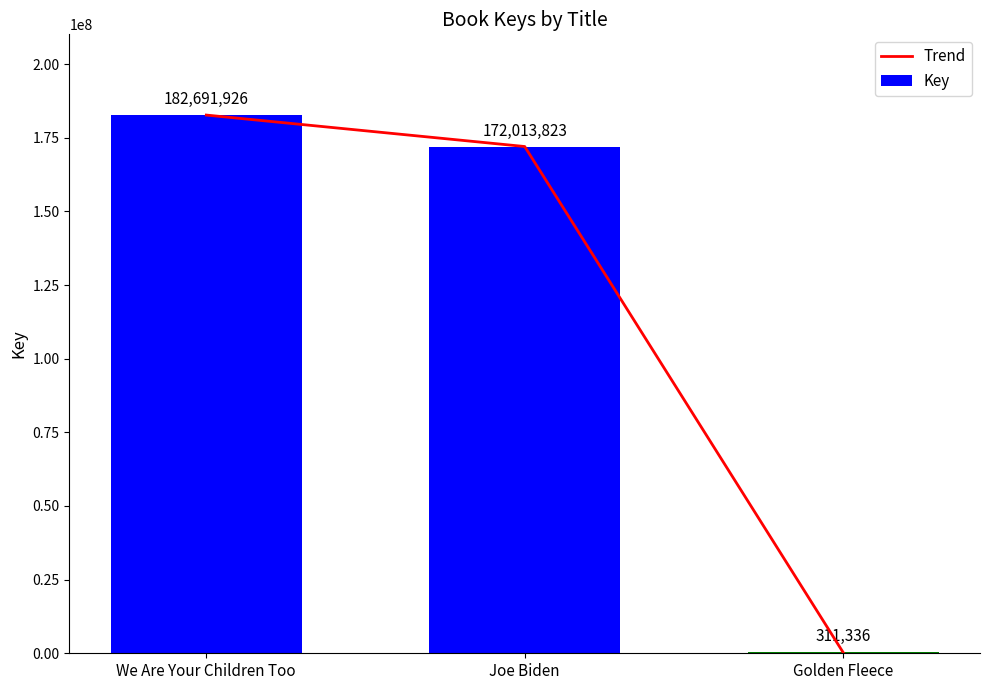

What is the label of the 1st bar from the right?

Golden Fleece